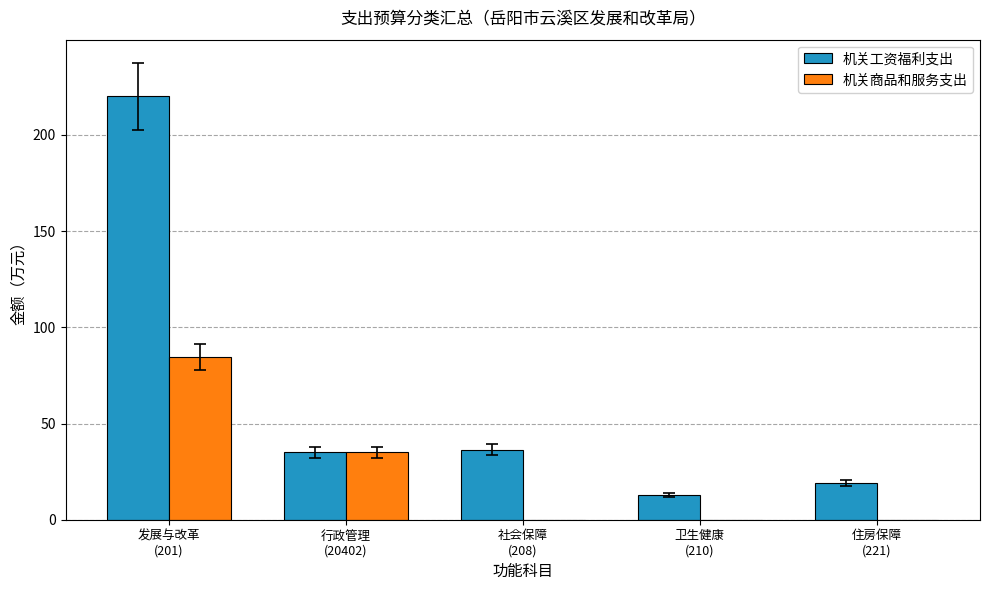

What is the spread (max minus min) of values at 卫生健康
(210)?

12.7